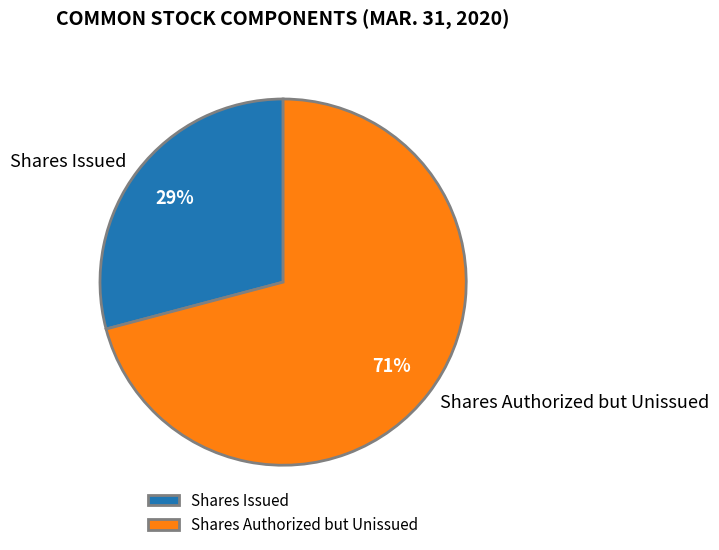

Is the sum of Shares Issued and Shares Authorized but Unissued greater than half?

Yes